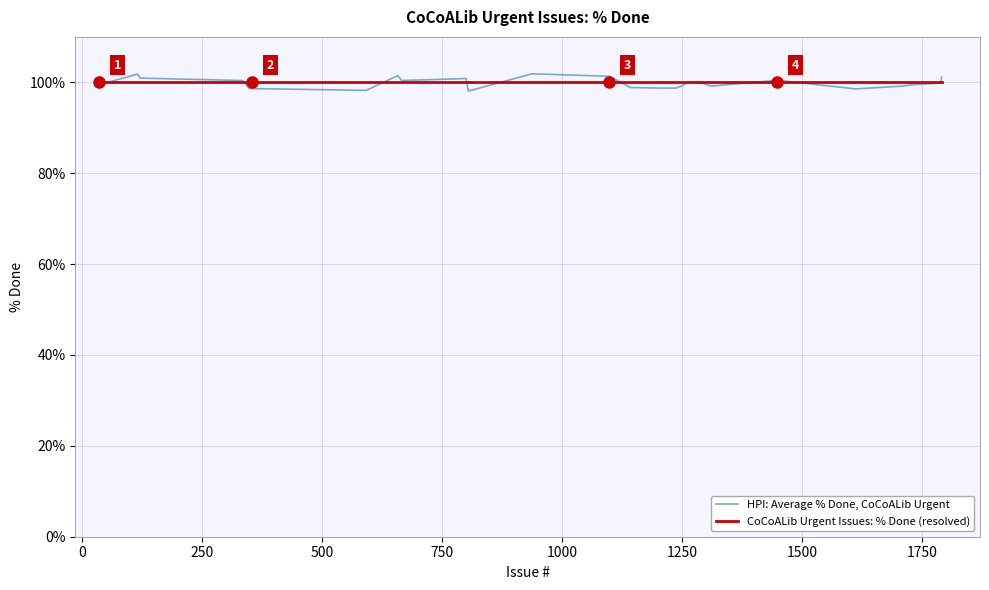

What is the difference between the maximum and minimum values in the HPI: Average % Done, CoCoALib Urgent series?

3.8